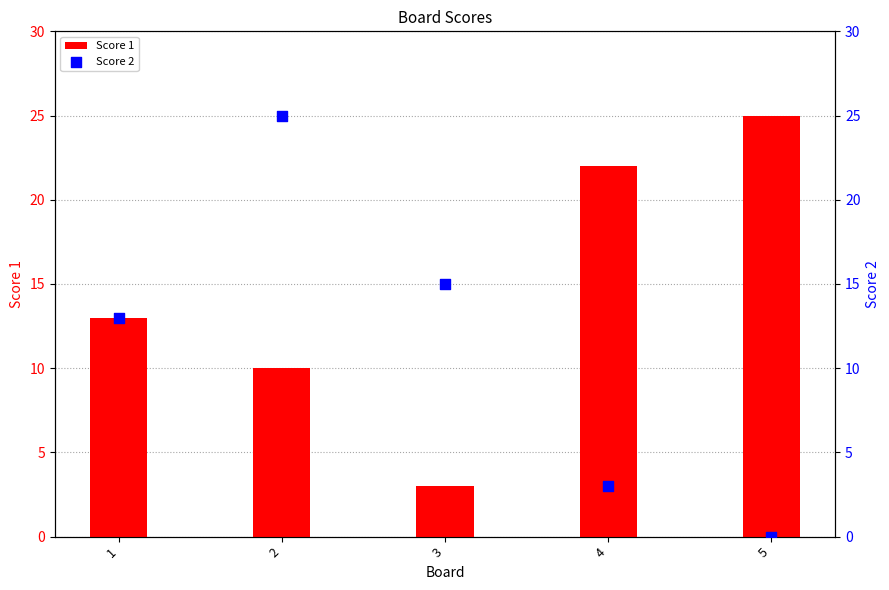

At which category is the sum across all series the highest?

2